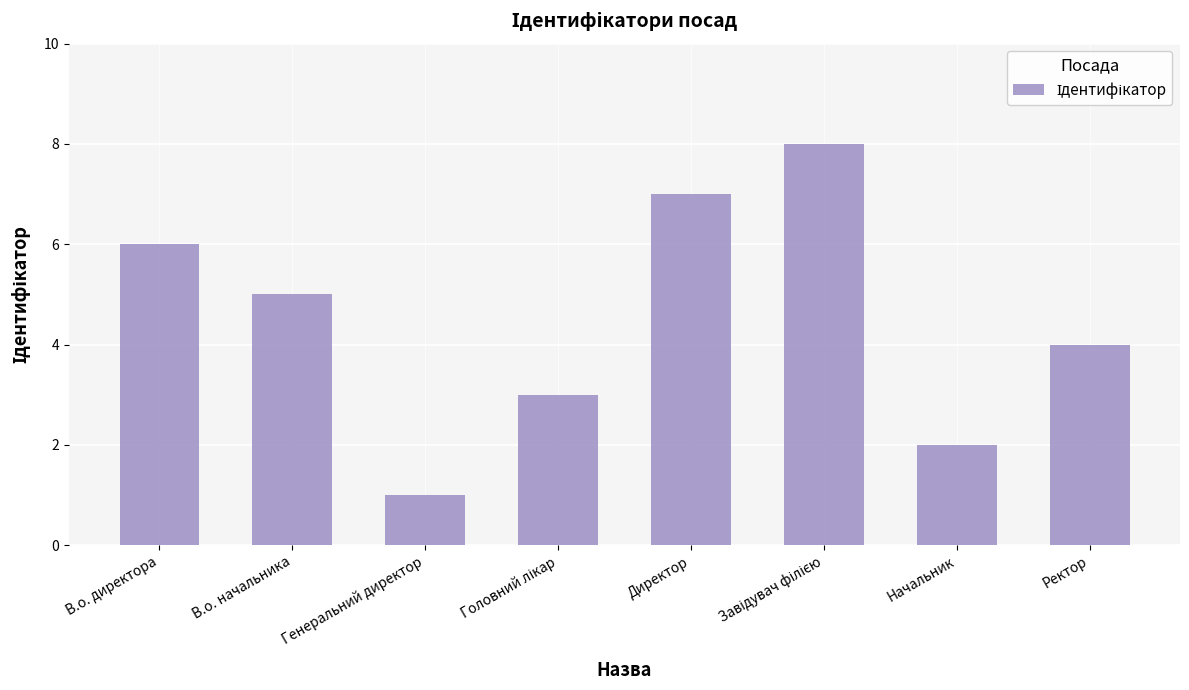

What is the change in value from Начальник to Ректор?

+2